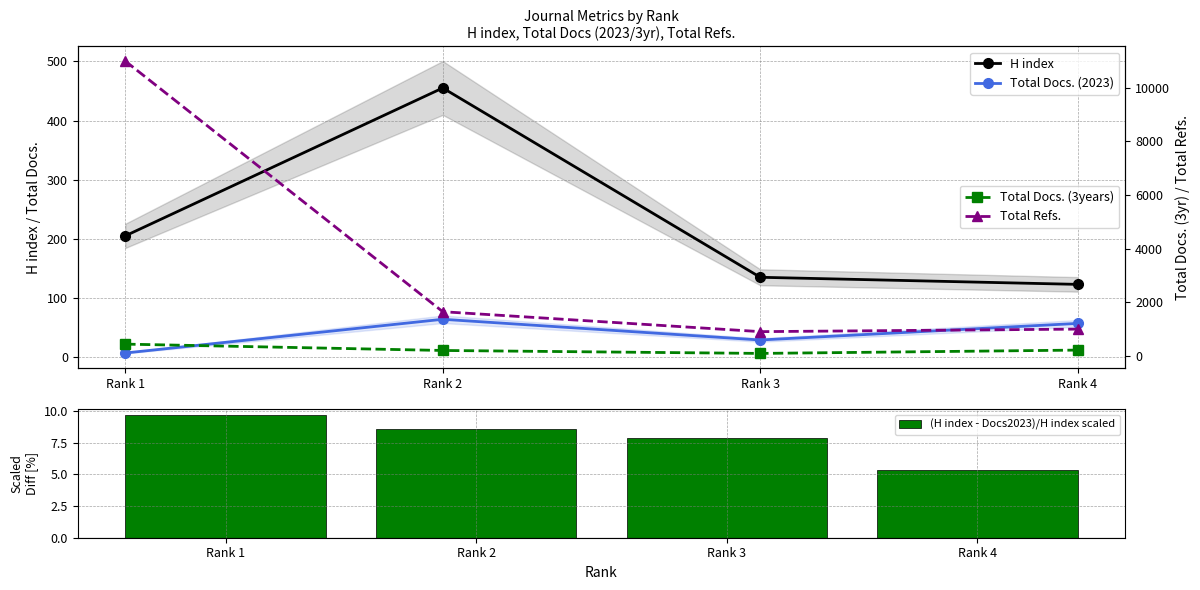

How many data points in Total Docs. (3years) are less than 208?

2